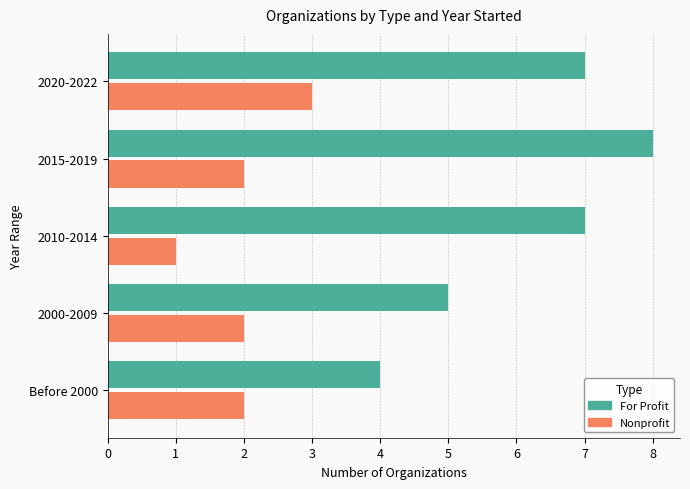

How many categories are shown in the chart?

5